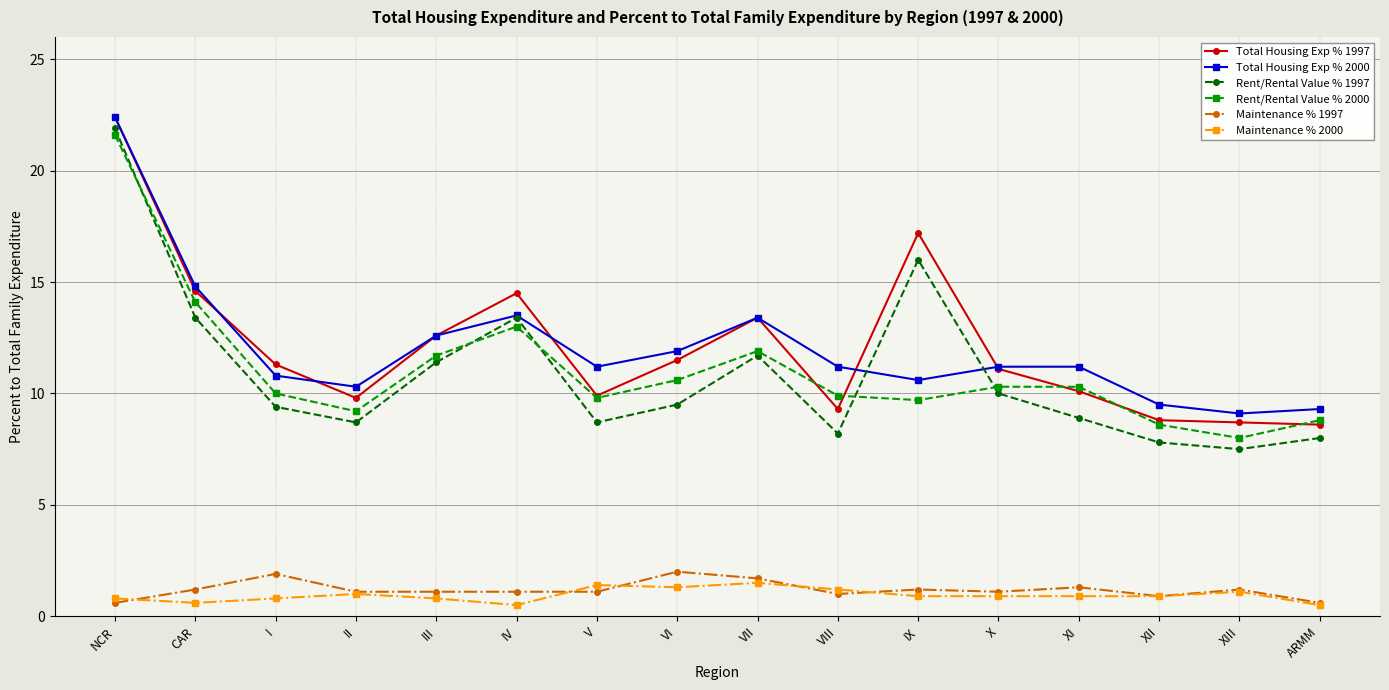

True or false: Maintenance % 2000 and Total Housing Exp % 2000 cross at least once.

False